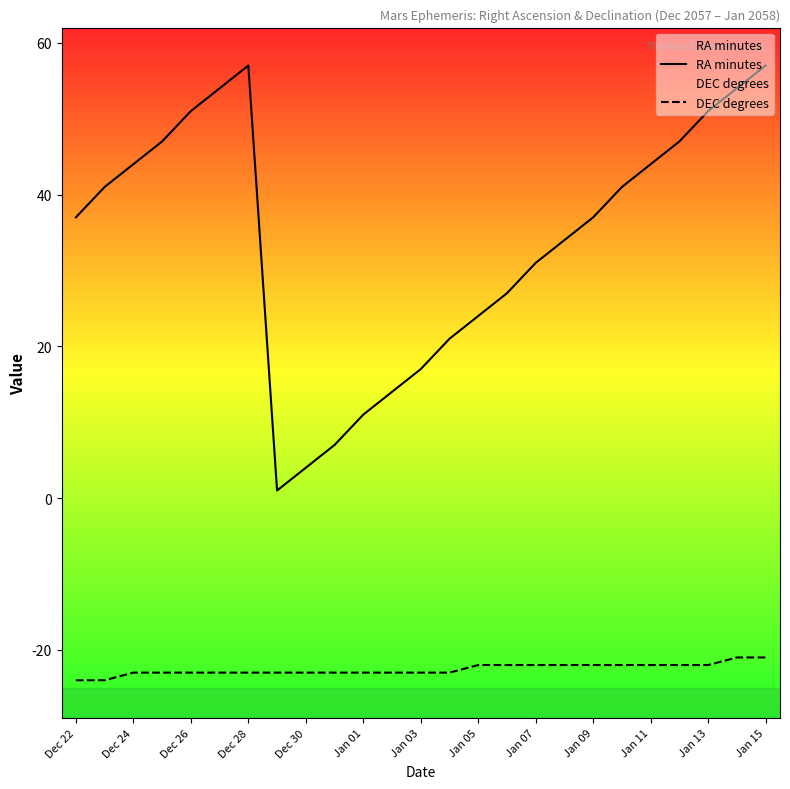

Rank the series by their maximum value, from highest to lowest.

RA minutes, DEC degrees